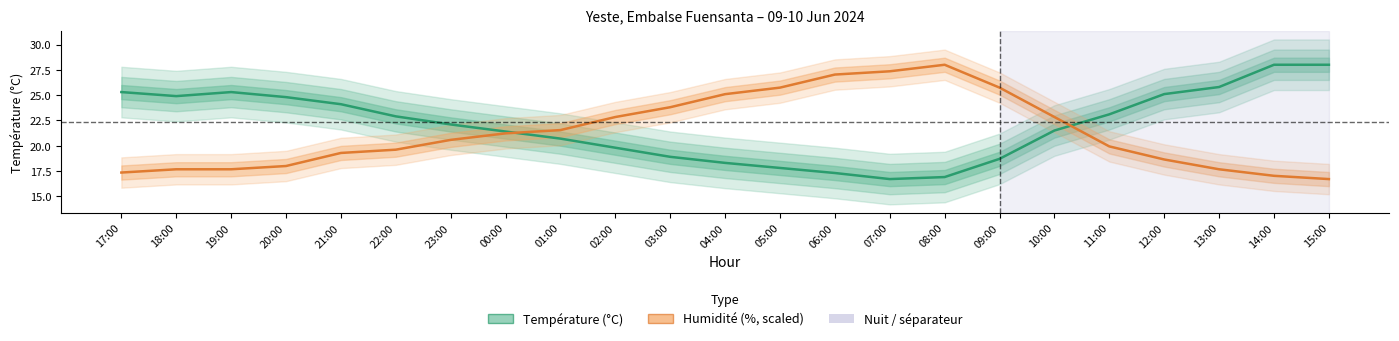

What is the difference between the Température (°C) values at 07:00 and 04:00?

1.6